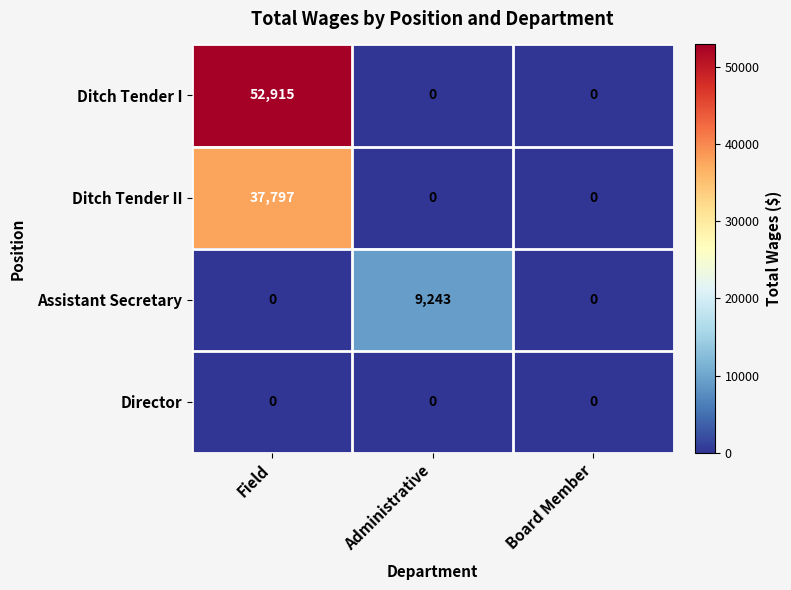

Count the Ditch Tender I values in the range 0 to 52915.

3